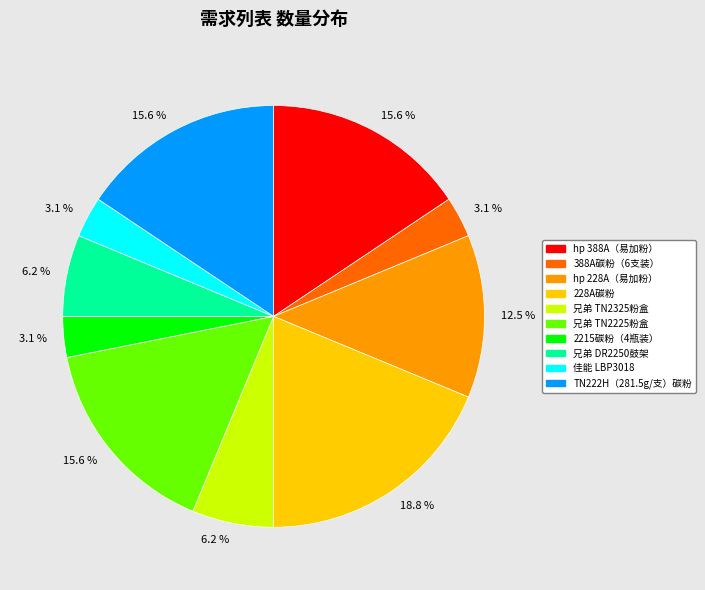

Is there a majority slice in this chart?

No